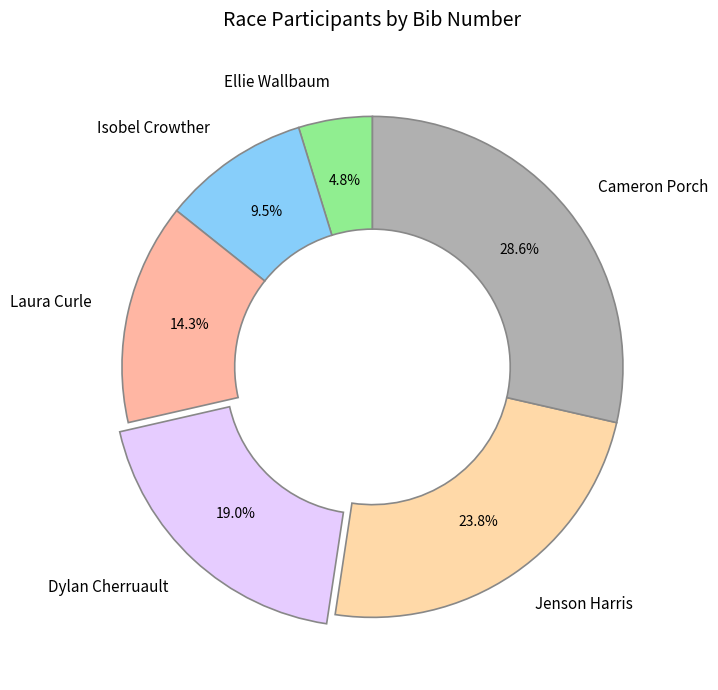

What portion of the pie excludes Cameron Porch?

71.4%